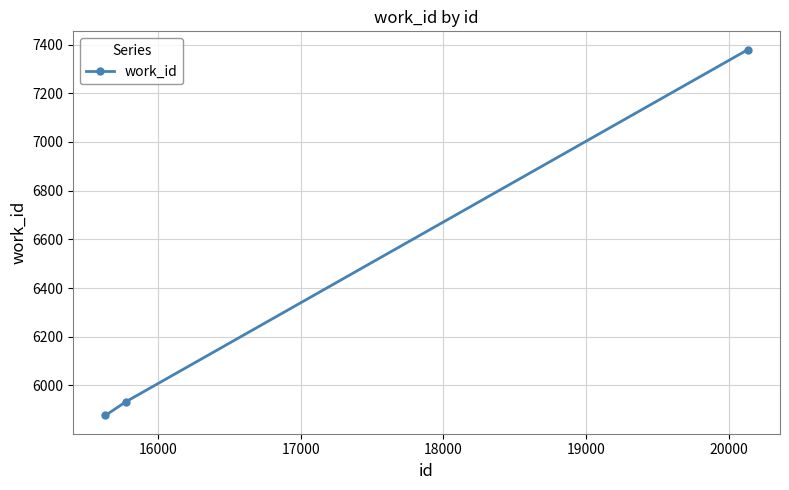

What is the sum of all values?

19189